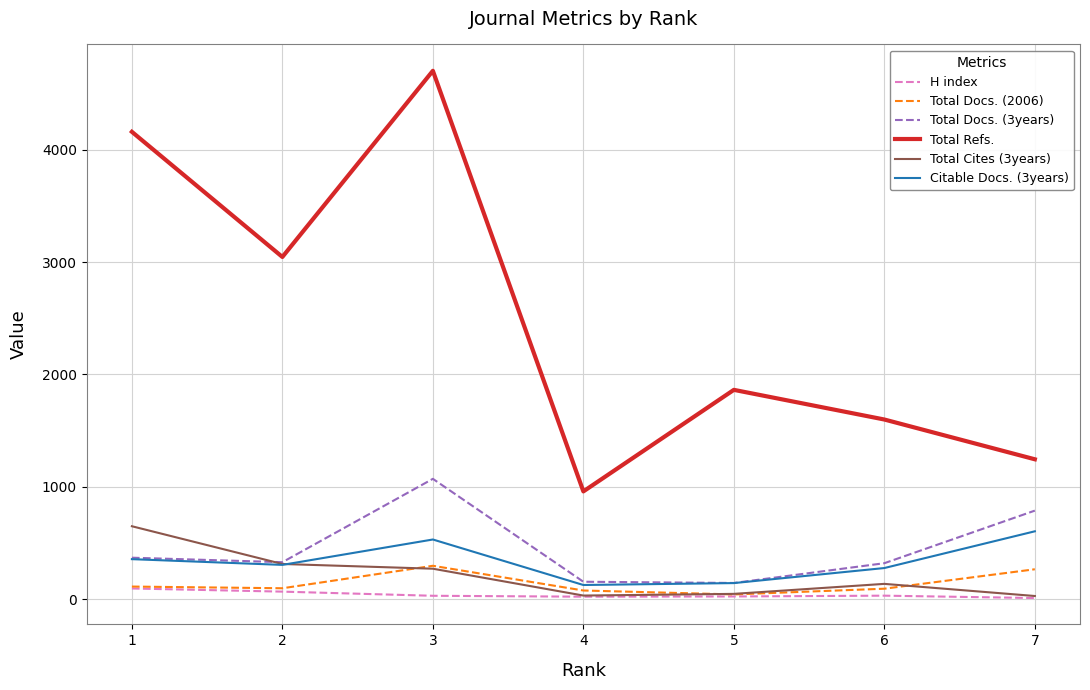

What is the maximum value shown in the chart?

4703